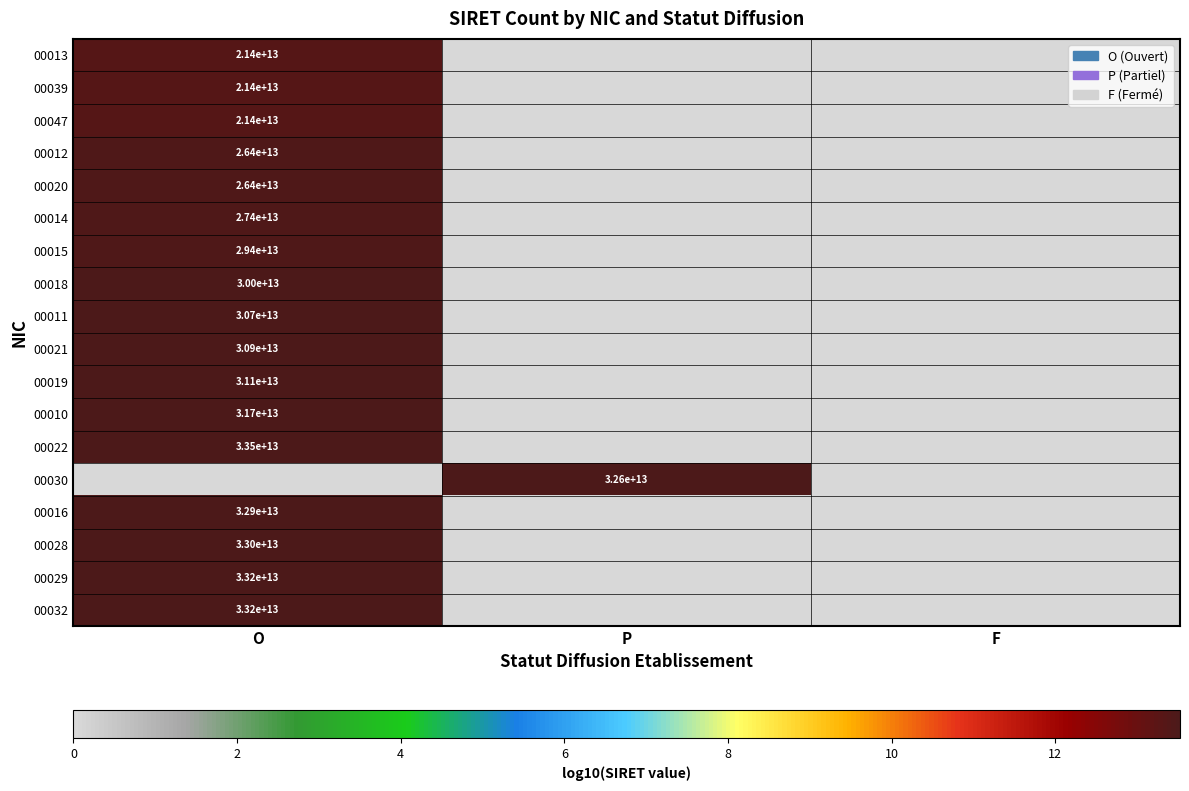

Which category has the highest value across all series?

O